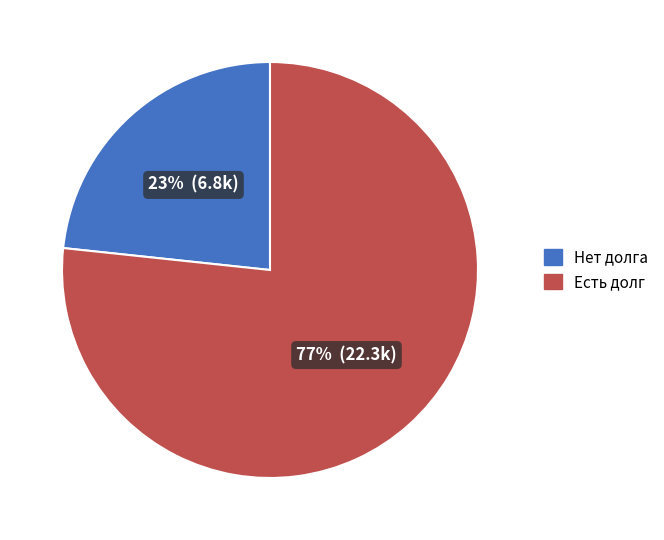

How many segments does this pie chart have?

2